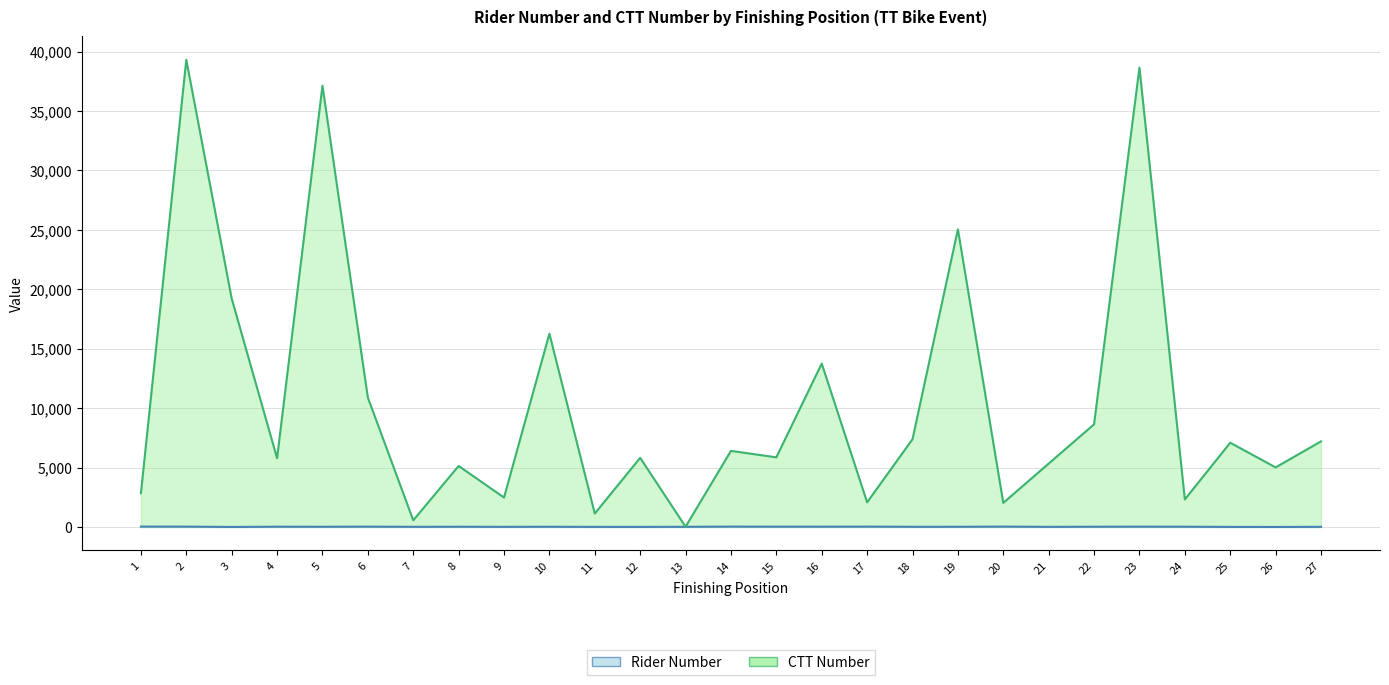

At which category does the chart reach its peak across all series?

2